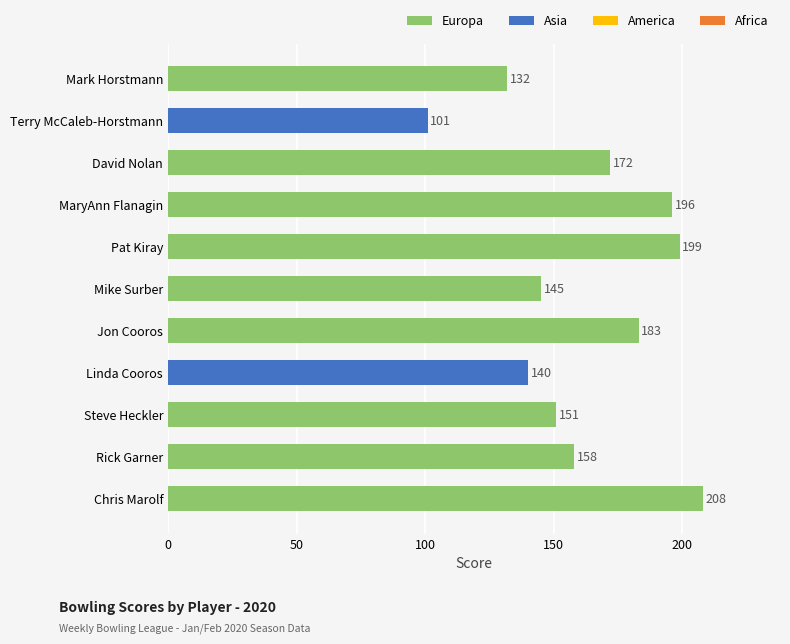

Count the number of data series in this chart.

1